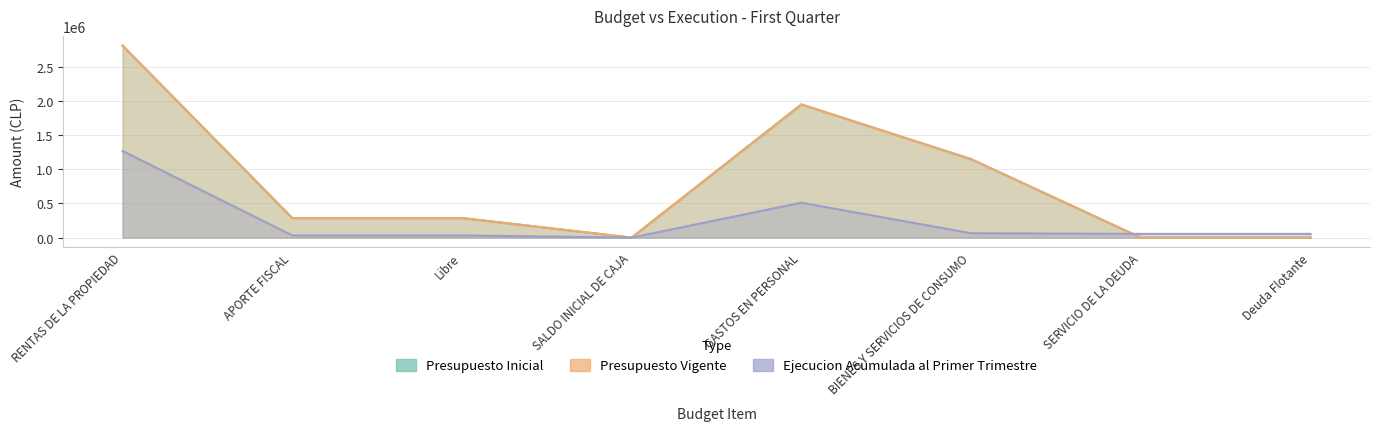

List the labels in order of Presupuesto Vigente value, largest first.

RENTAS DE LA PROPIEDAD, GASTOS EN PERSONAL, BIENES Y SERVICIOS DE CONSUMO, APORTE FISCAL, Libre, SALDO INICIAL DE CAJA, SERVICIO DE LA DEUDA, Deuda Flotante